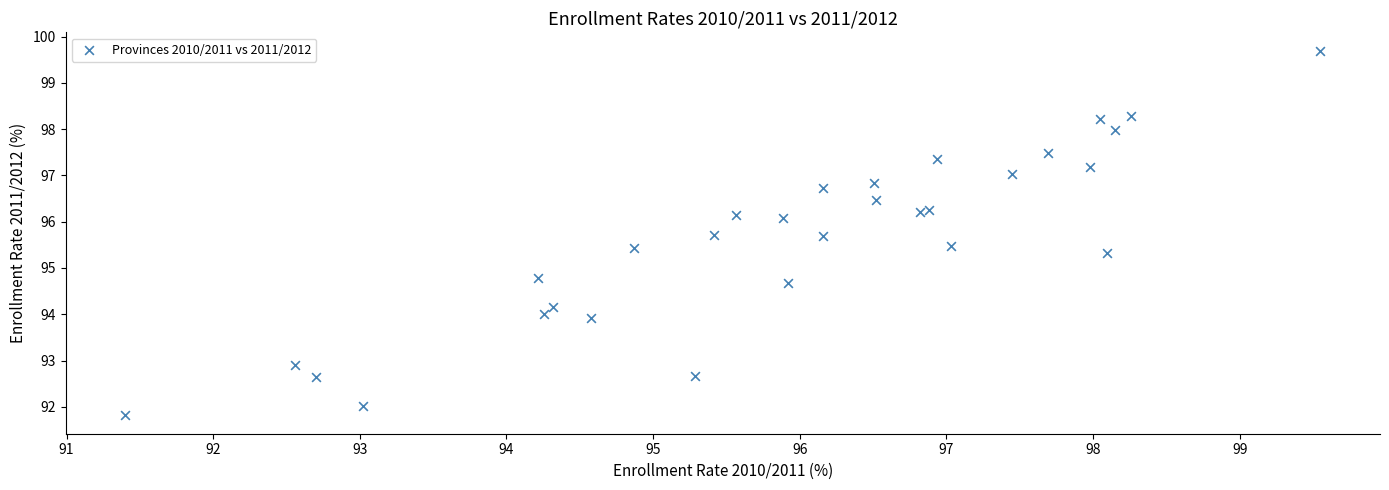

What Y value in the scatter plot is closest to 95?

94.8